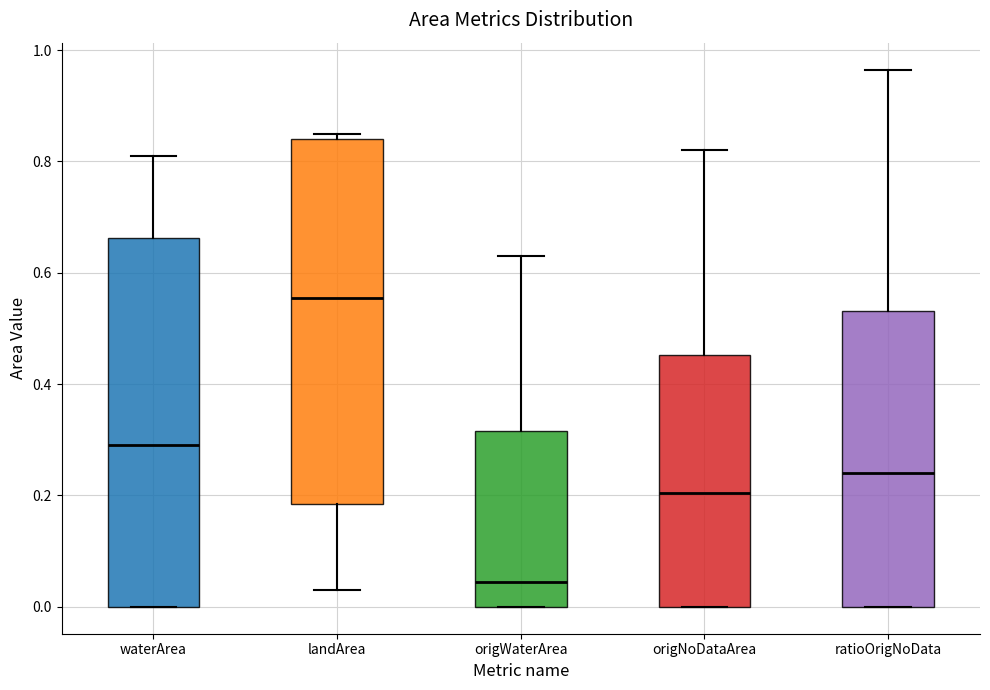

Which box's median line is the lowest?

origWaterArea